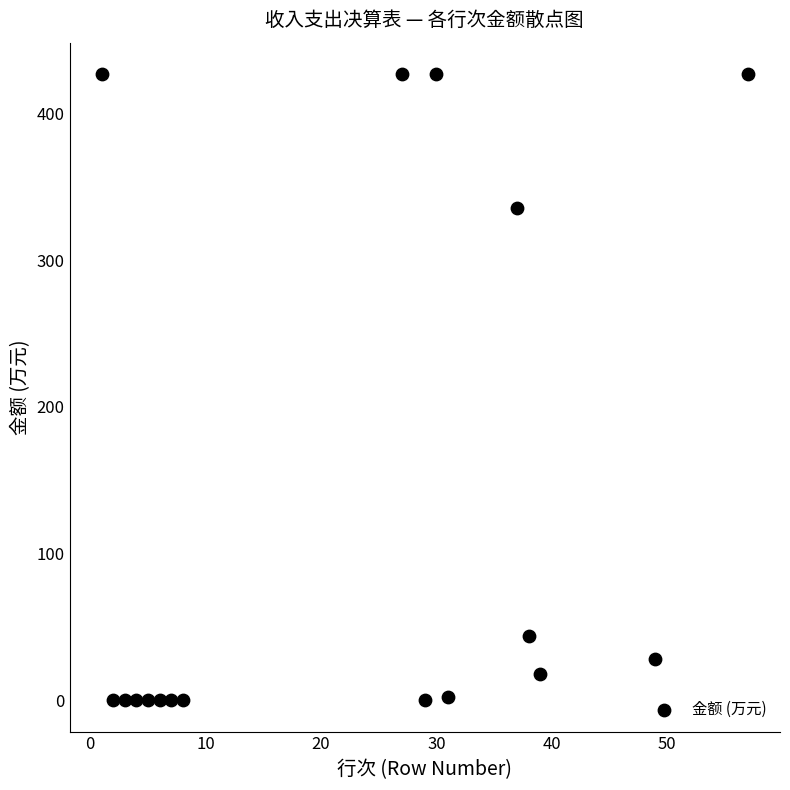

What is the range of Y values (max minus min)?

427.1